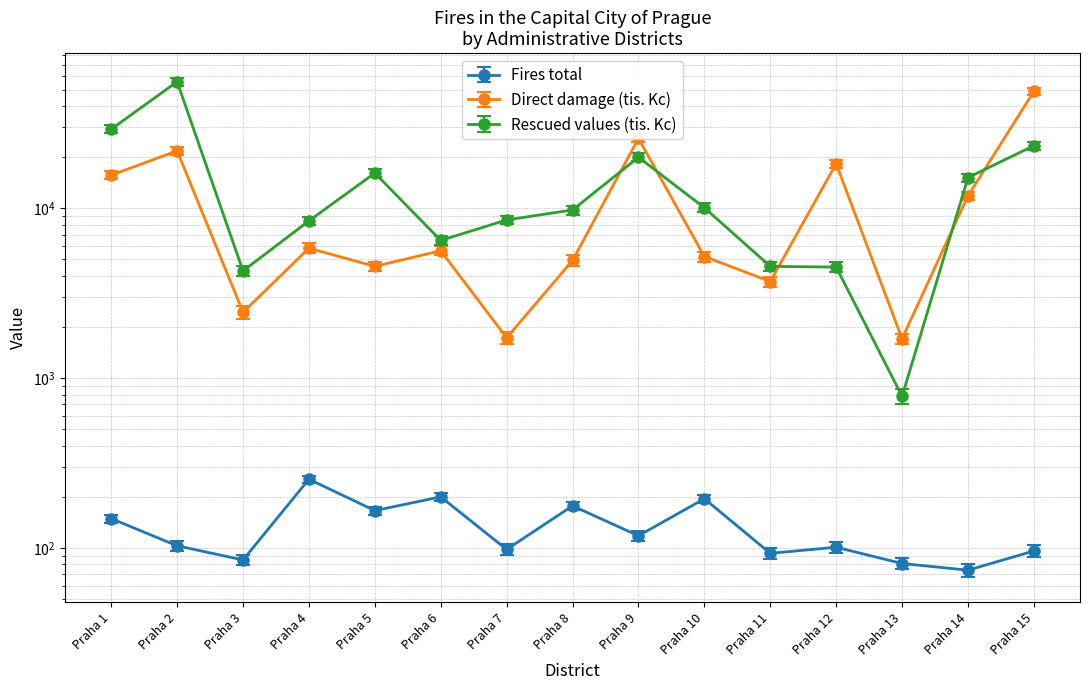

True or false: Rescued values (tis. Kc) and Fires total intersect in this chart.

False